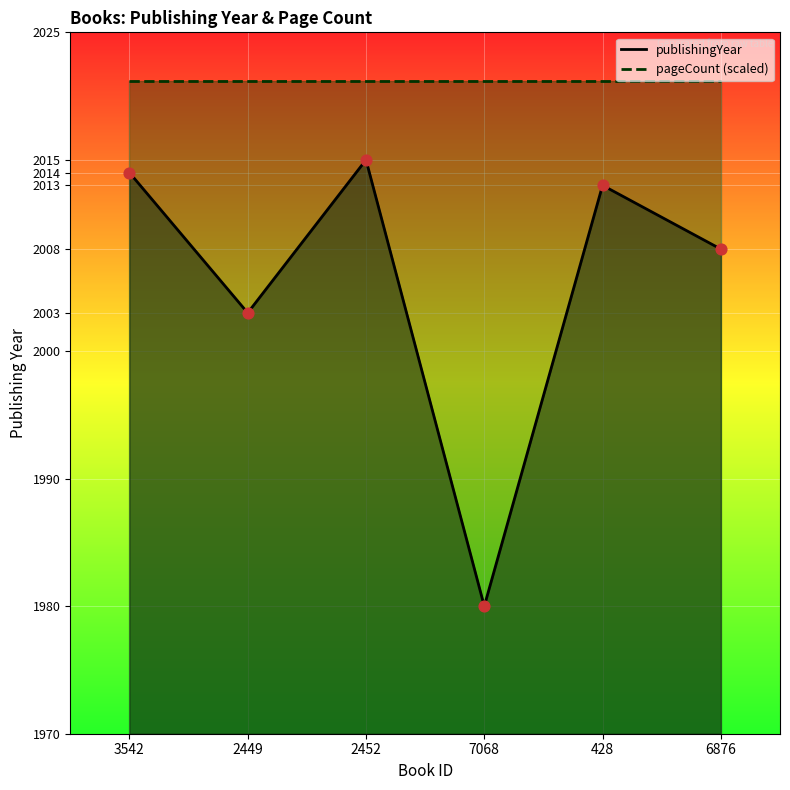

Which has a higher value, 7068 or 2452?

2452